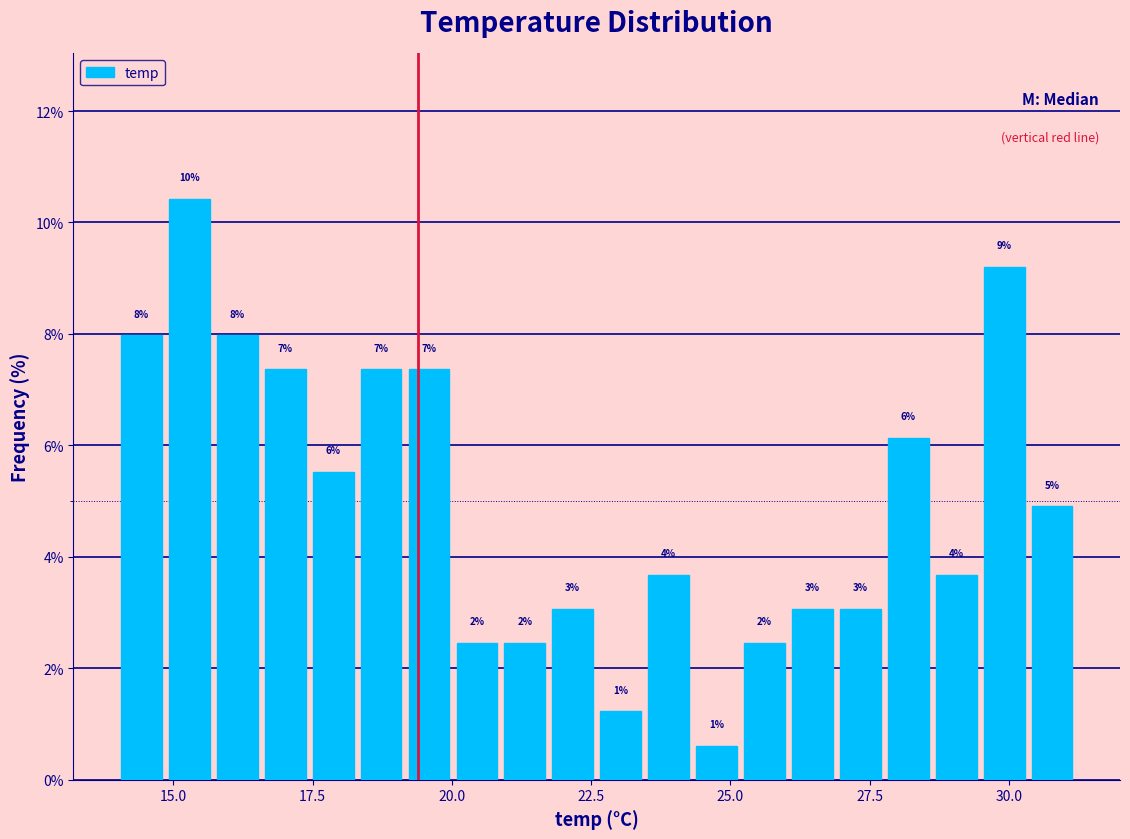

Around what value on the x-axis is the tallest bar? Give the approximate position of its centre, as read against the axis.

15.5